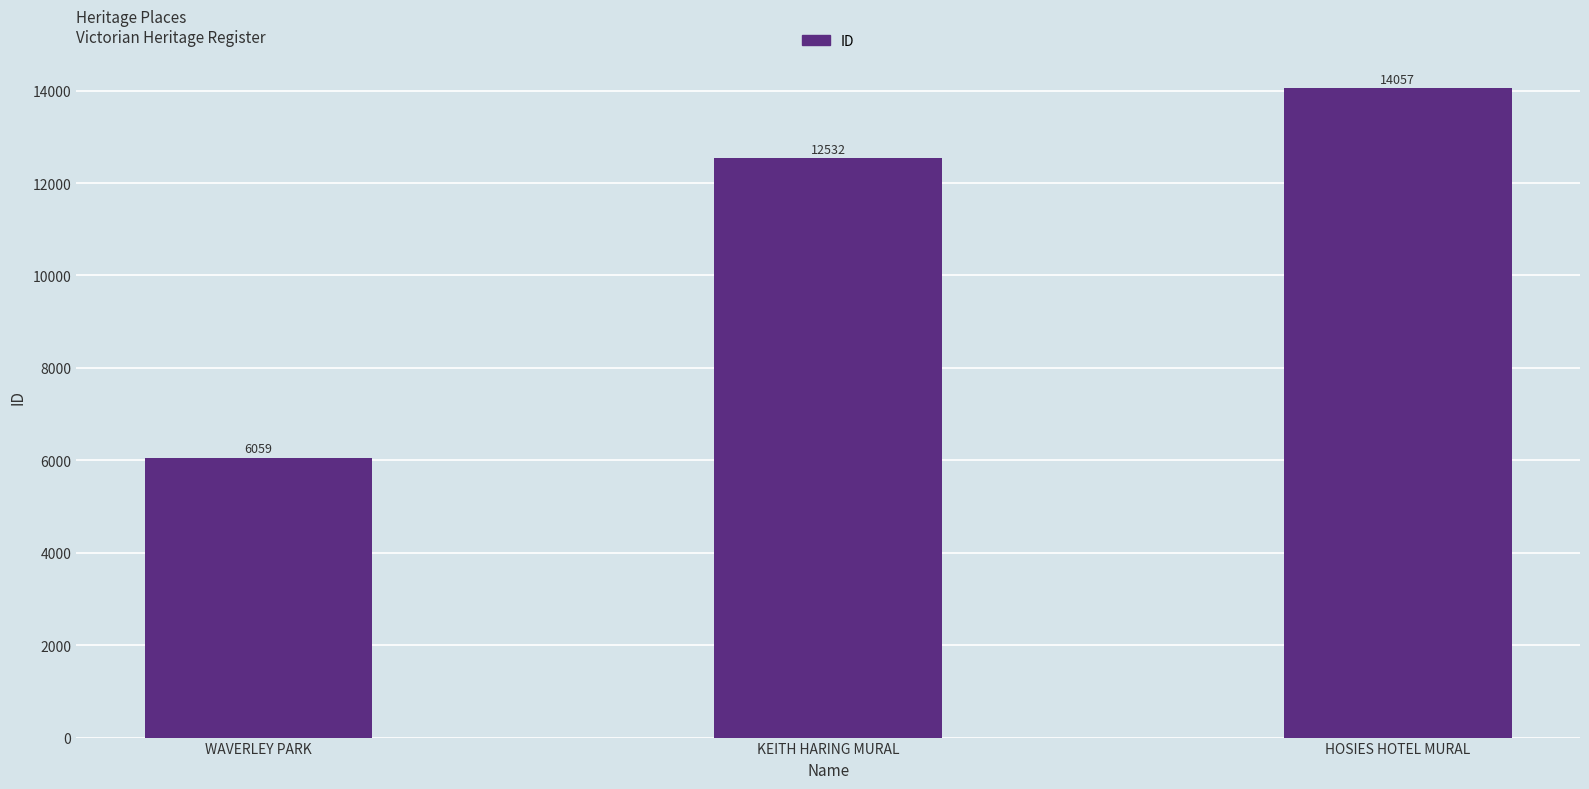

What is the label of the 3rd bar from the right?

WAVERLEY PARK